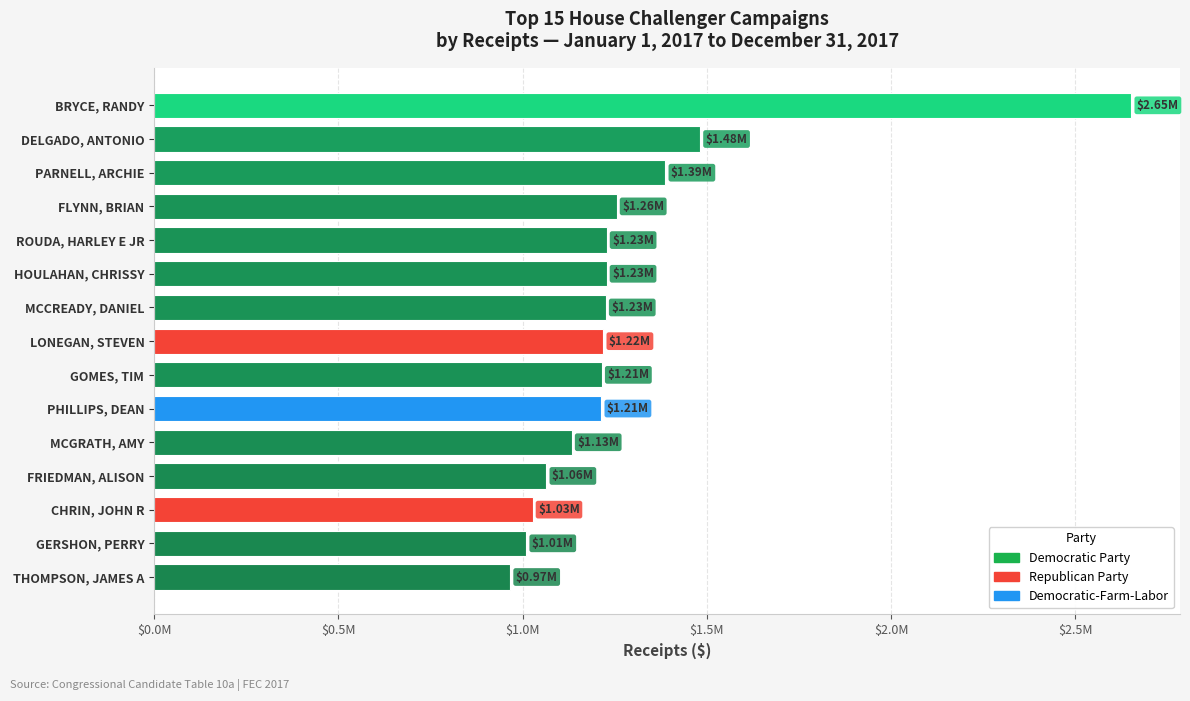

Where is the data nearest to the value 1808928?

DELGADO, ANTONIO